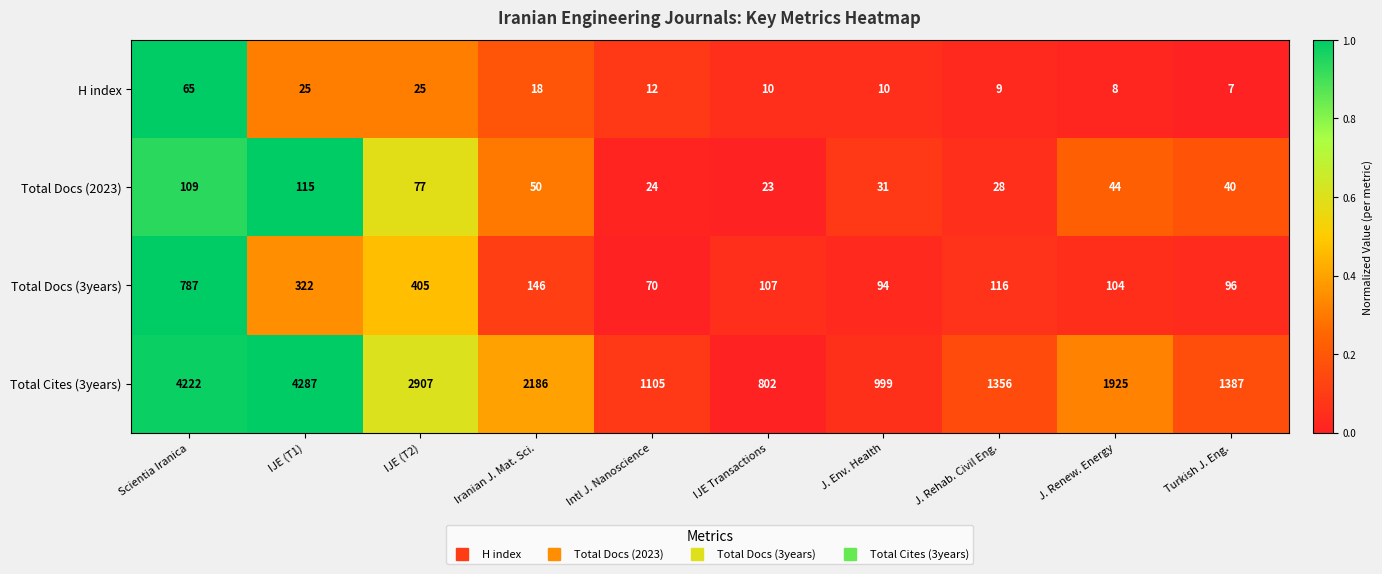

At which category is the sum across all series the highest?

Scientia Iranica